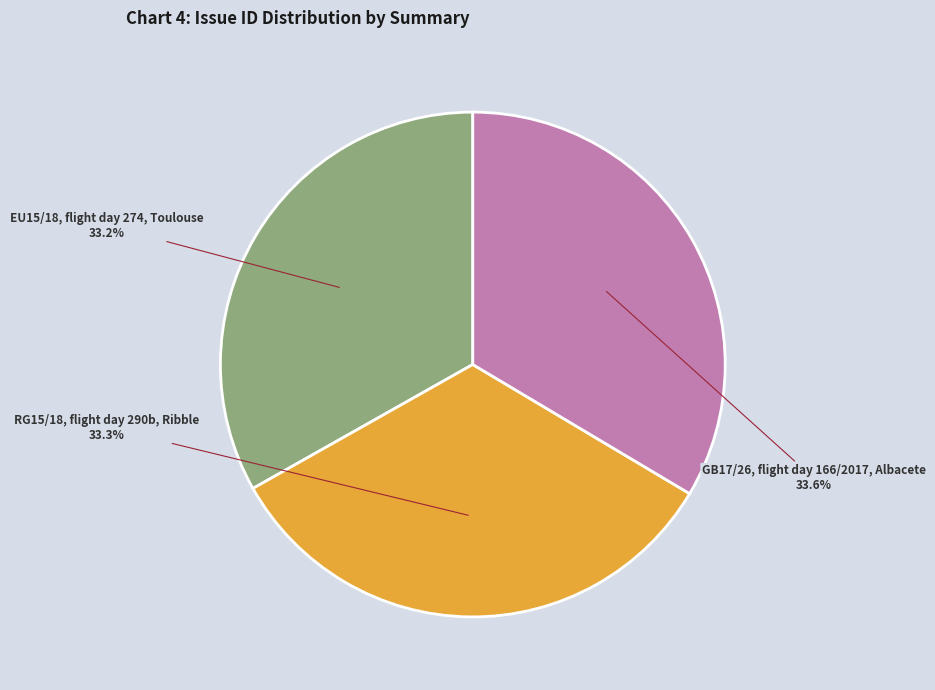

What is the ratio of the value at EU15/18, flight day 274, Toulouse to the value at RG15/18, flight day 290b, Ribble?

1.0